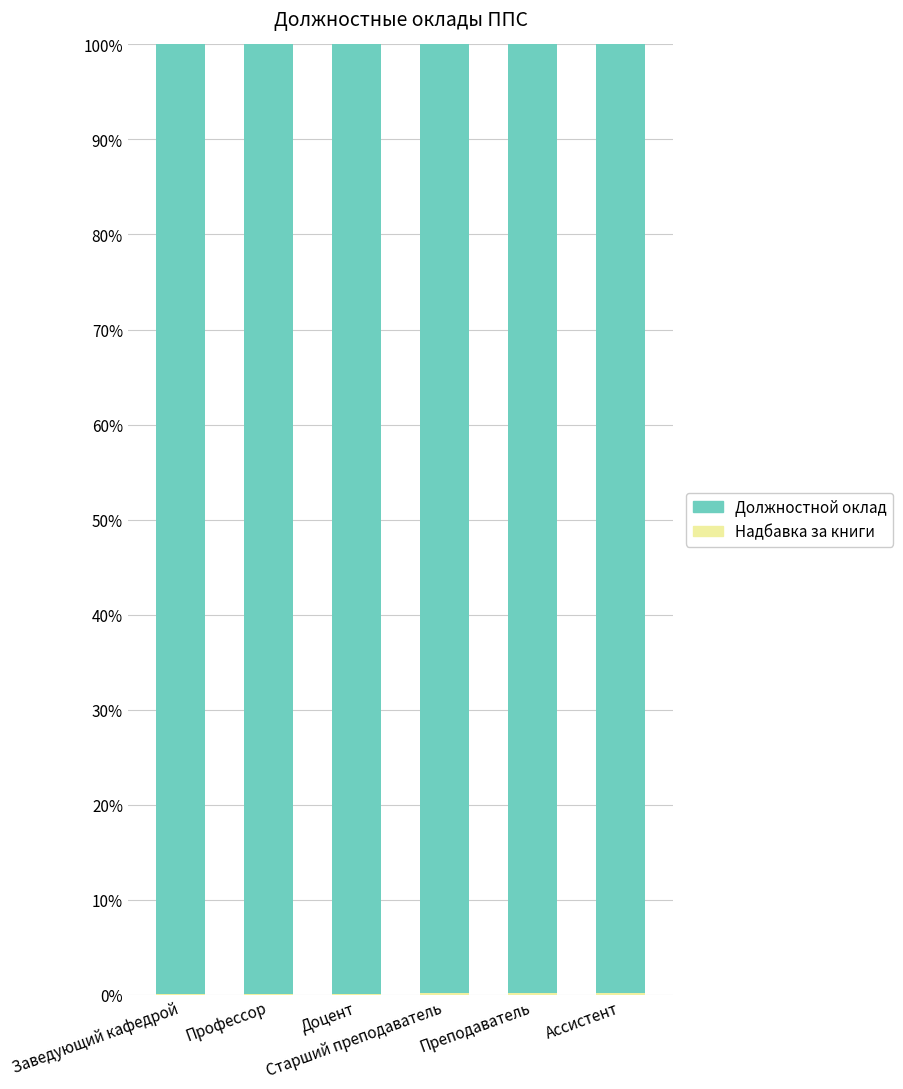

Count the number of categories in the chart.

6